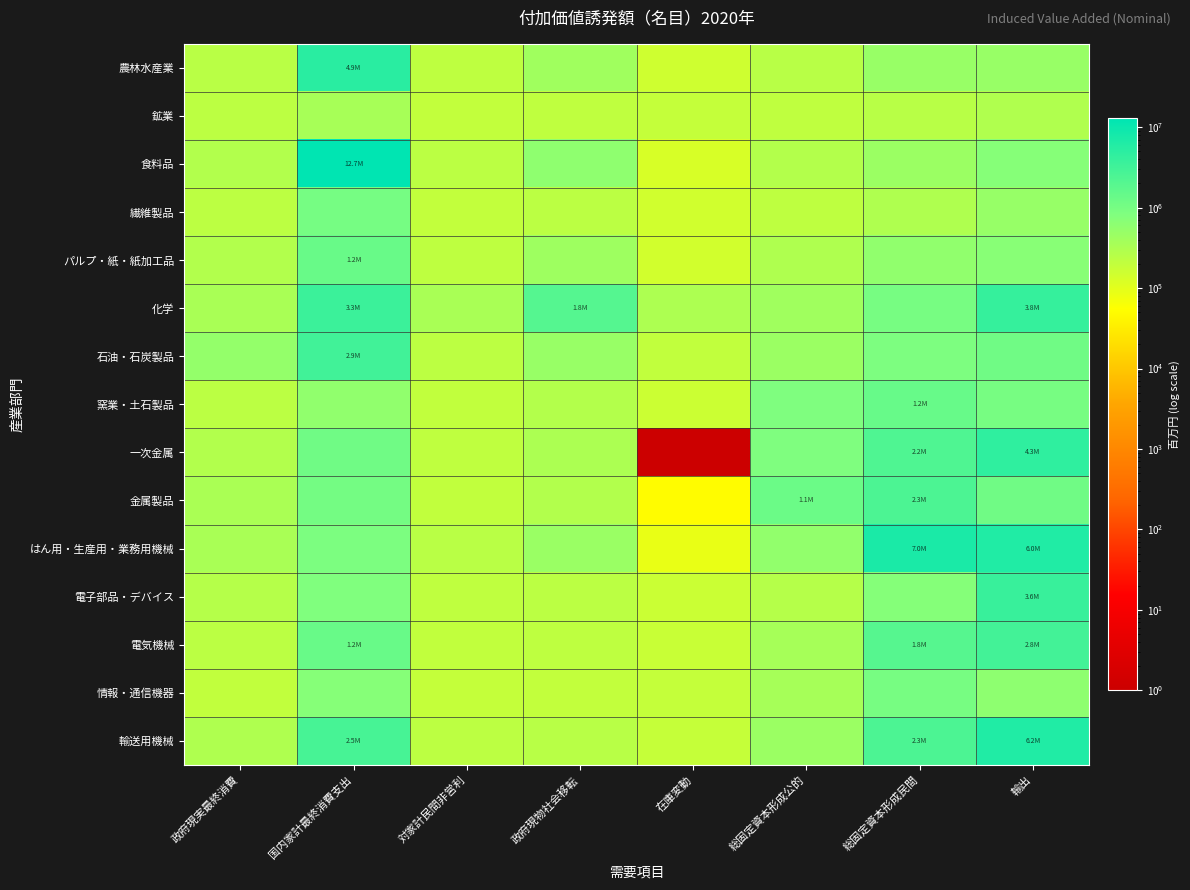

Between 政府現物社会移転 and 総固定資本形成民間, which series saw the biggest shift?

はん用・生産用・業務用機械